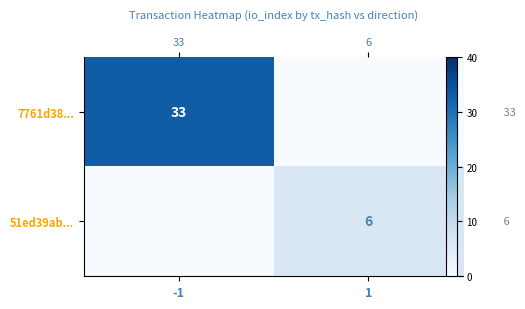

What is the sum of the 51ed39ab... values at -1 and 1?

6